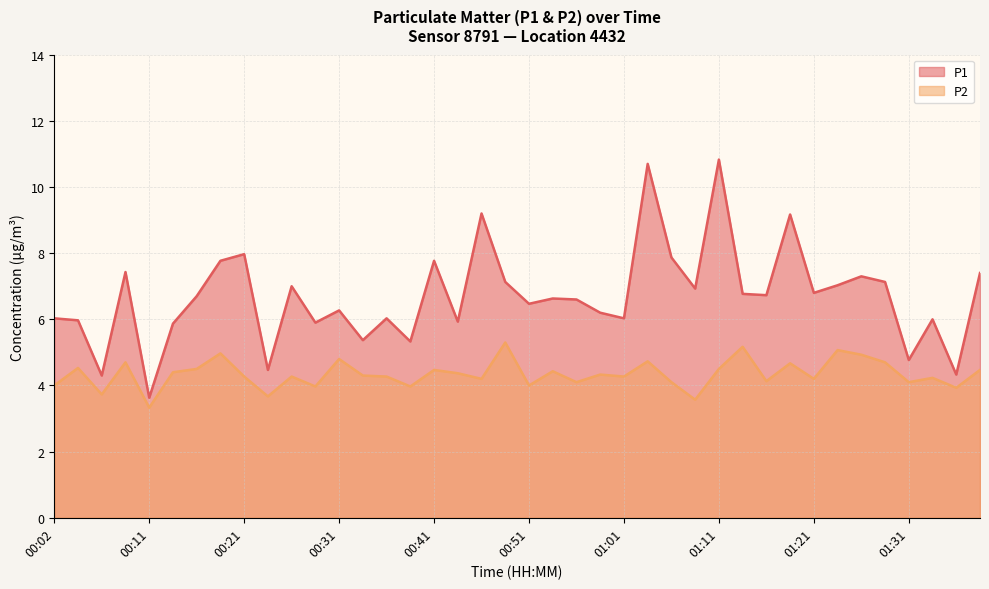

True or false: P1 has a value of 3.6 at 00:11.

True